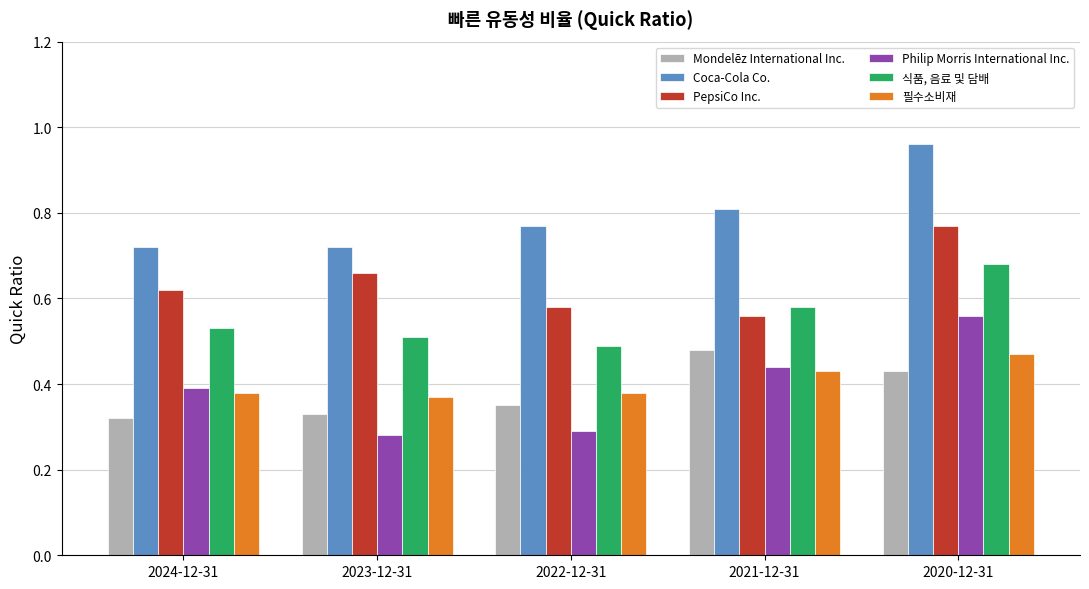

What is the sum of the Coca-Cola Co. values at 2023-12-31 and 2020-12-31?

1.7